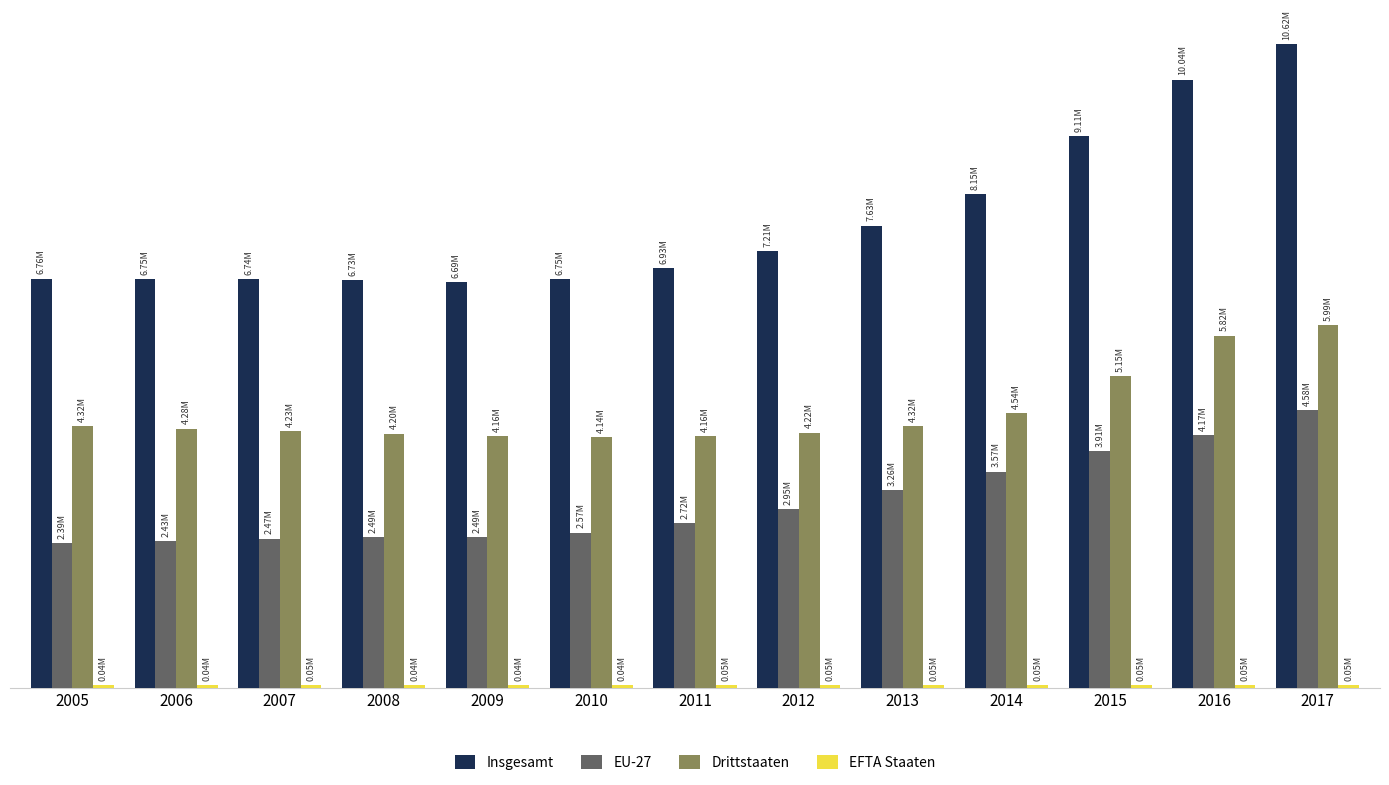

At which label does EU-27 first exceed 2723800?

2012